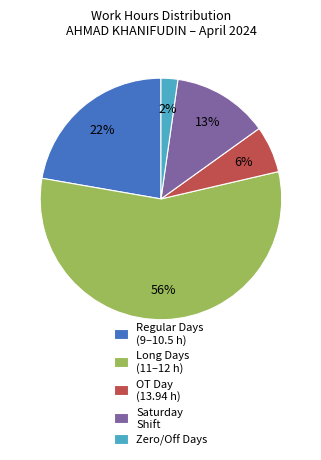

Which category accounts for the majority?

Long Days (11–12 h)